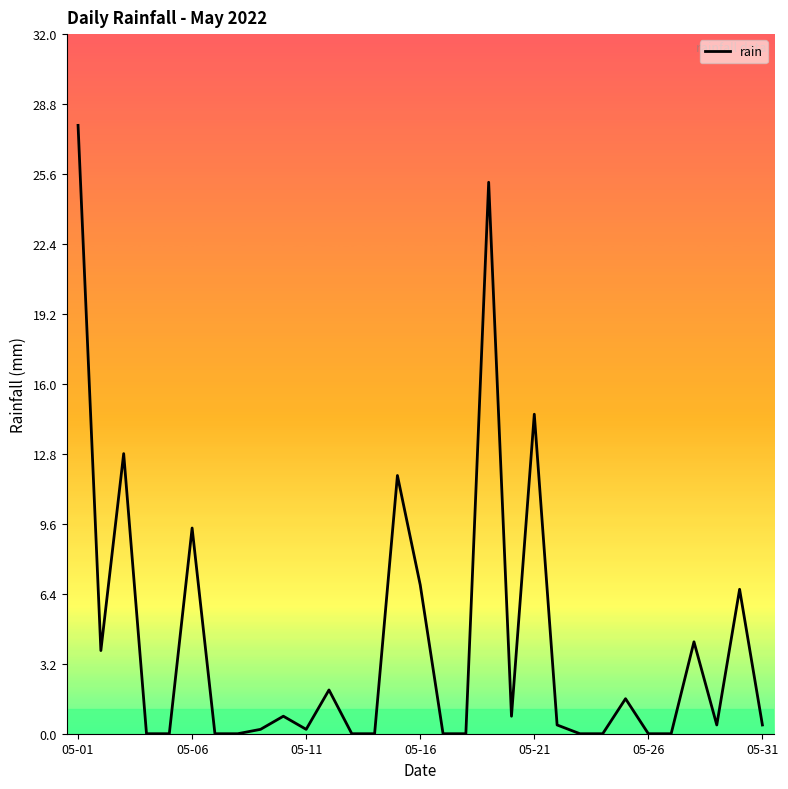

What is the greatest value displayed?

27.8